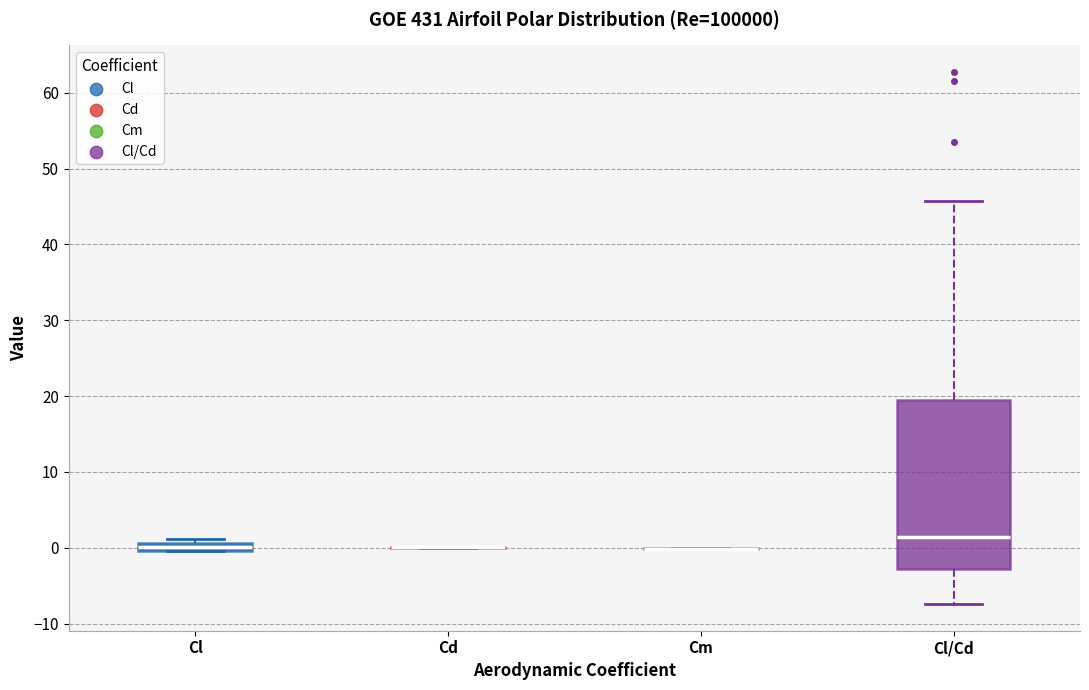

Where is the upper edge of the box for Cl on the y-axis? The values are not printed on the chart, so give them approximately, as read against the axis.

1